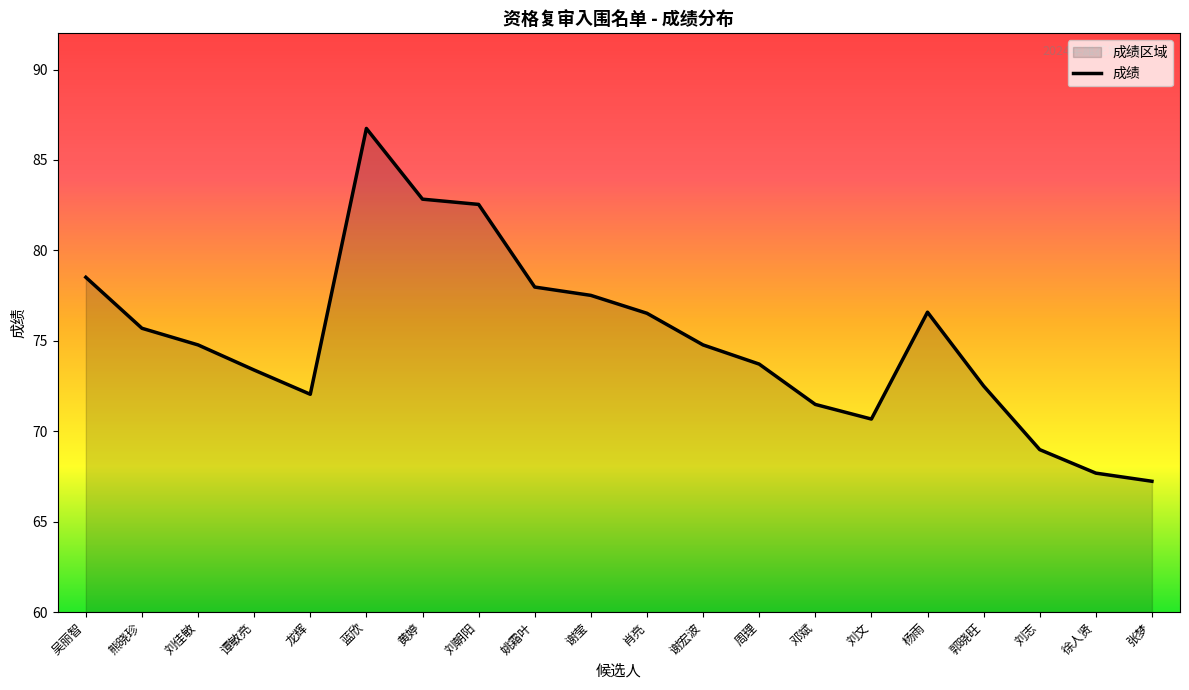

What is the value of the 5th point from the left?

72.0